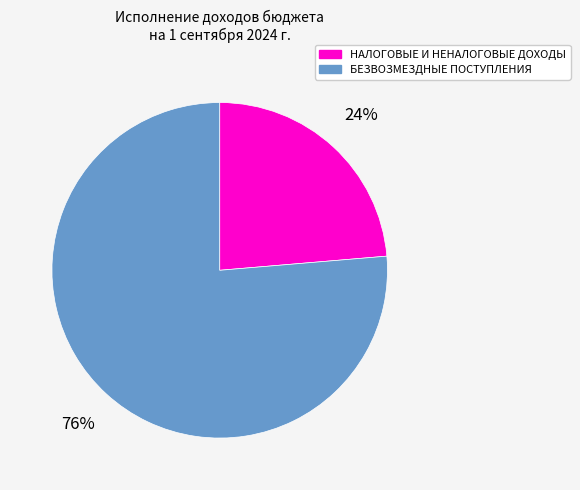

Combined, do БЕЗВОЗМЕЗДНЫЕ ПОСТУПЛЕНИЯ and НАЛОГОВЫЕ И НЕНАЛОГОВЫЕ ДОХОДЫ account for over 50%?

Yes